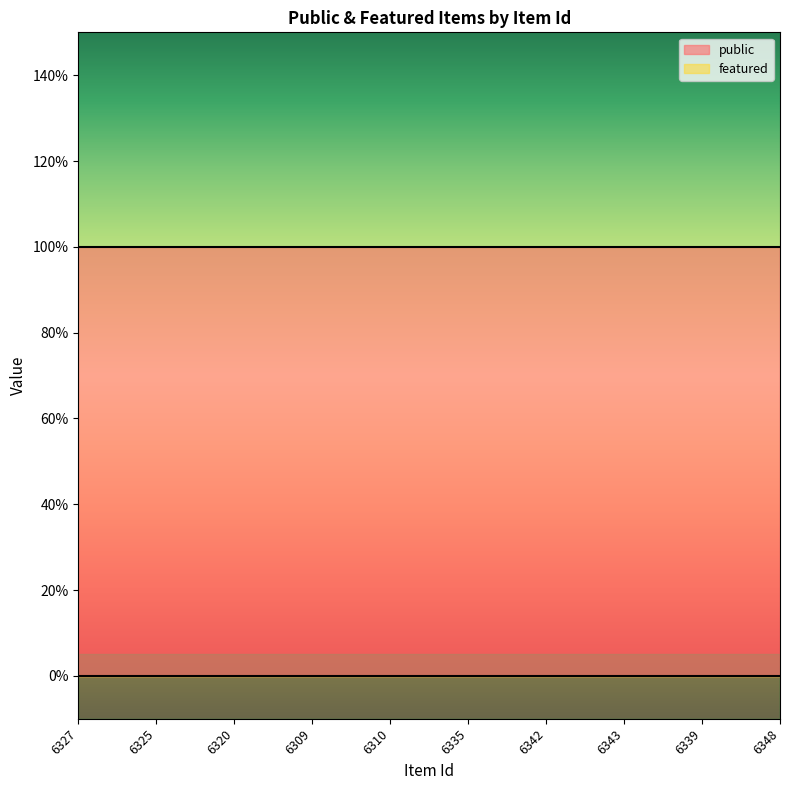

At which label does featured reach its peak?

6327